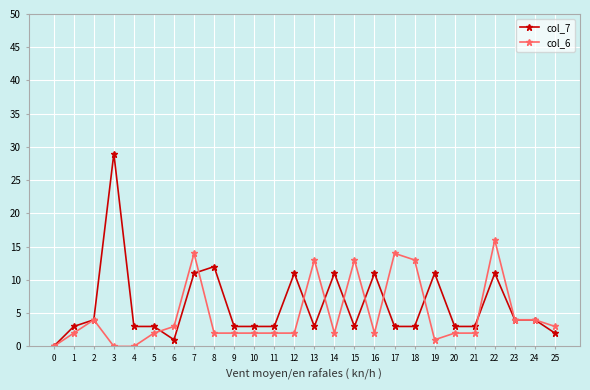

How many series are shown in this chart?

2